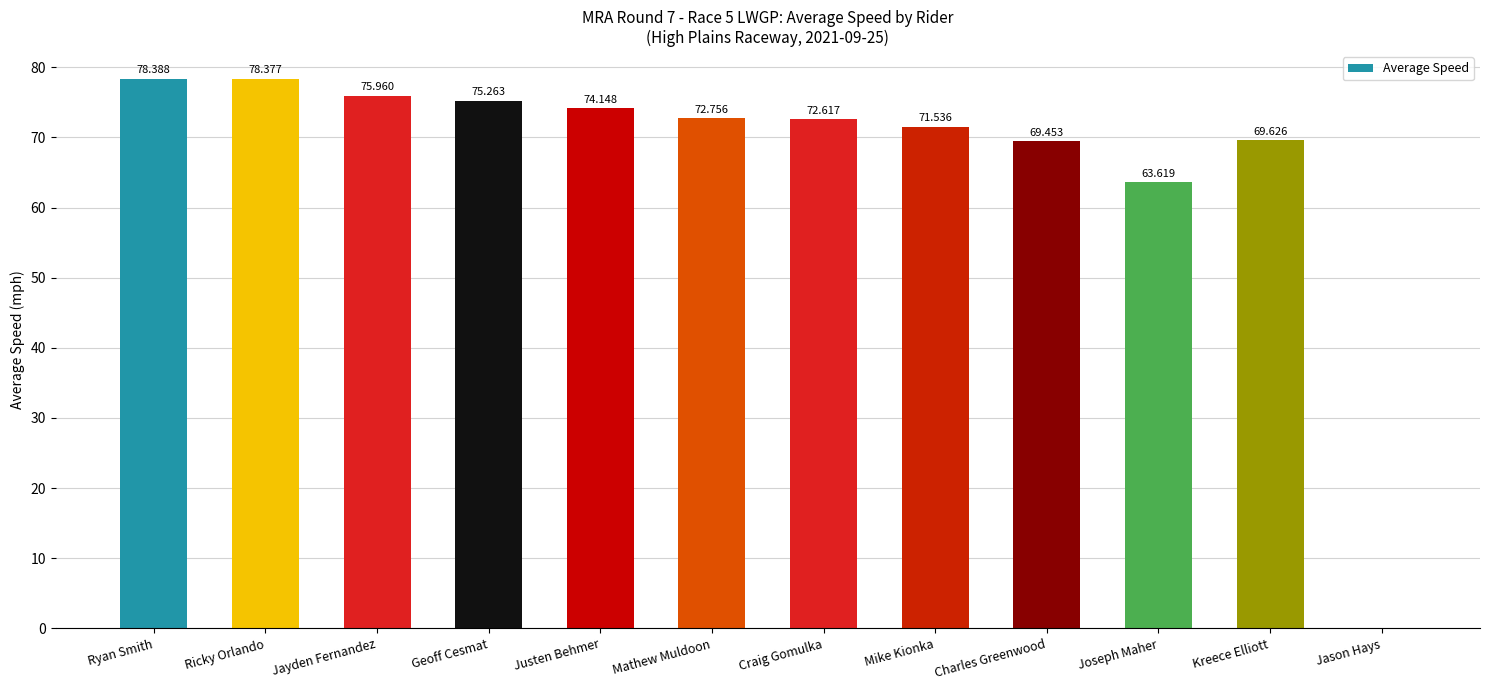

Where does the data first go above 72?

Ryan Smith